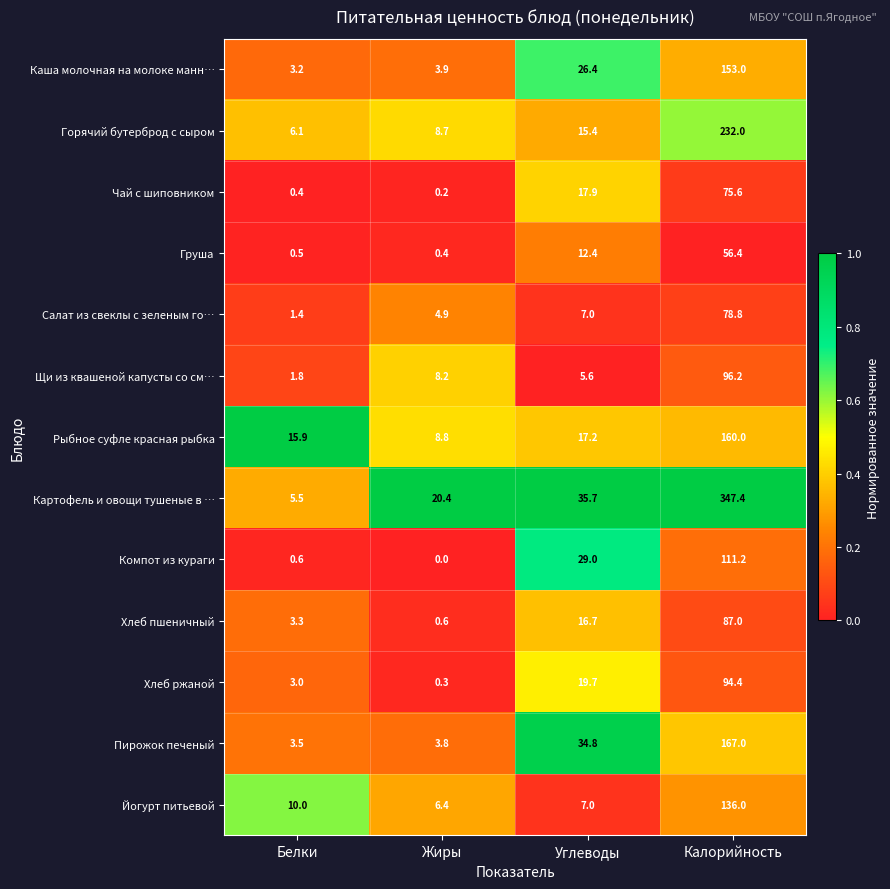

What value does the Чай с шиповником series have at Углеводы?

17.9